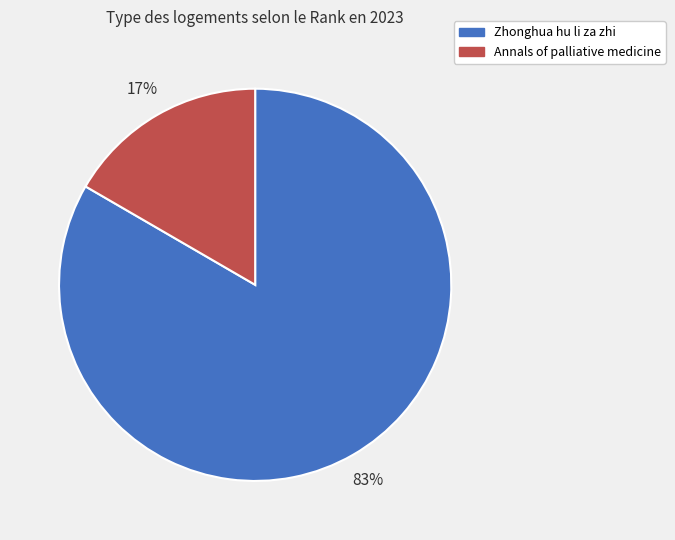

To the nearest percent, what is the average slice percentage?

50%